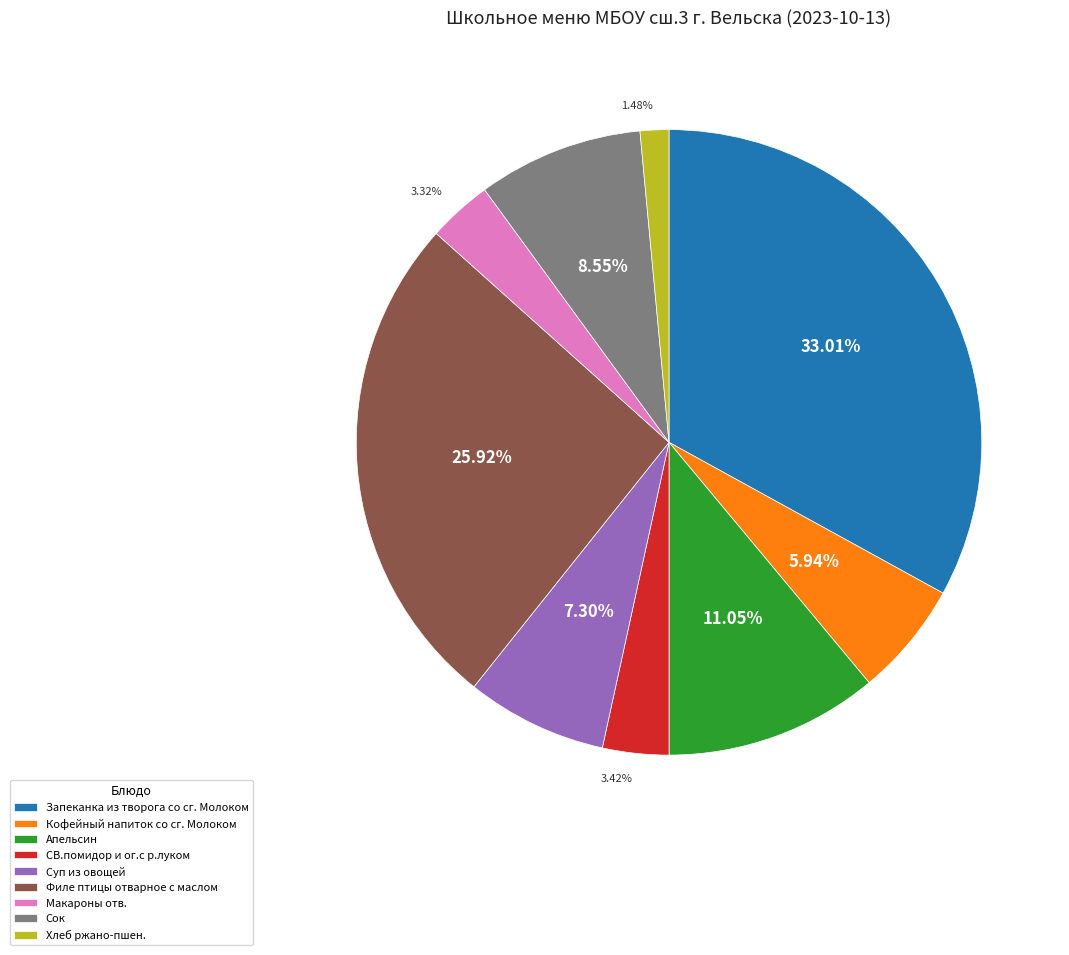

To the nearest percent, what is the difference between the Хлеб ржано-пшен. and Филе птицы отварное с маслом slice percentages?

24%